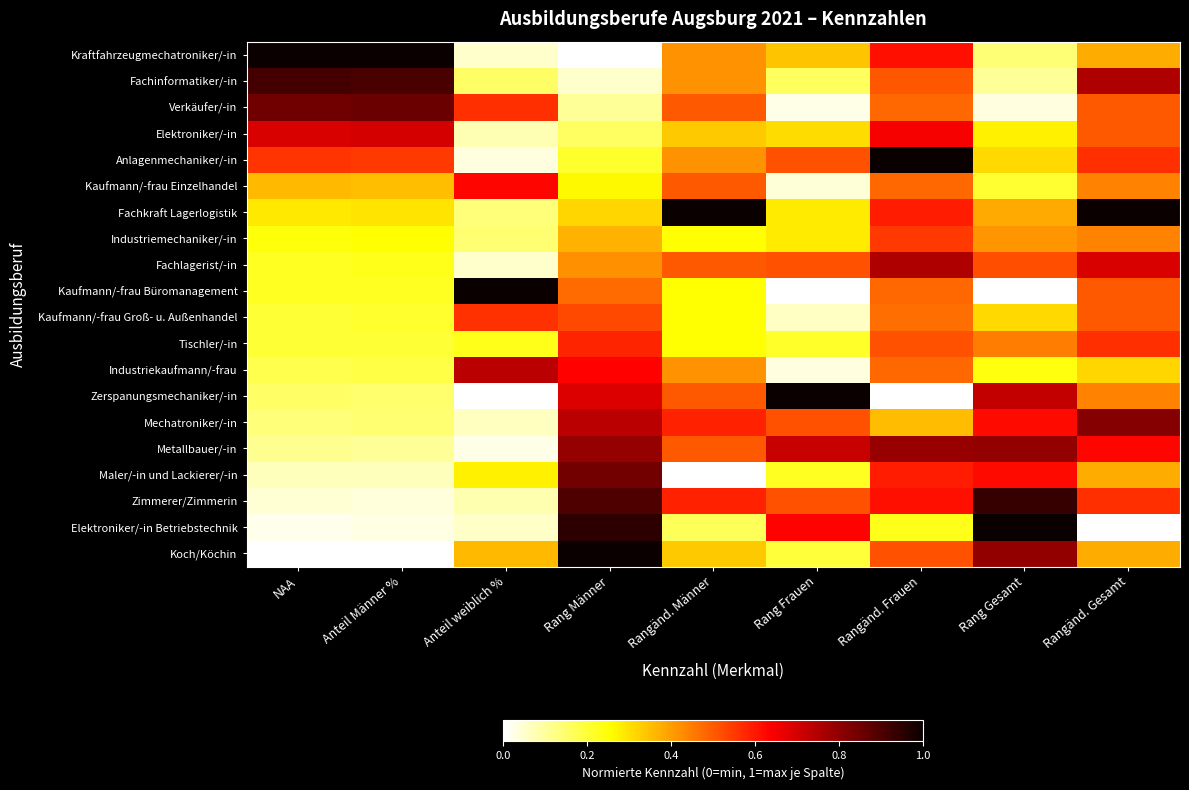

What is the total value across all series at Rangänd. Frauen?

10.6